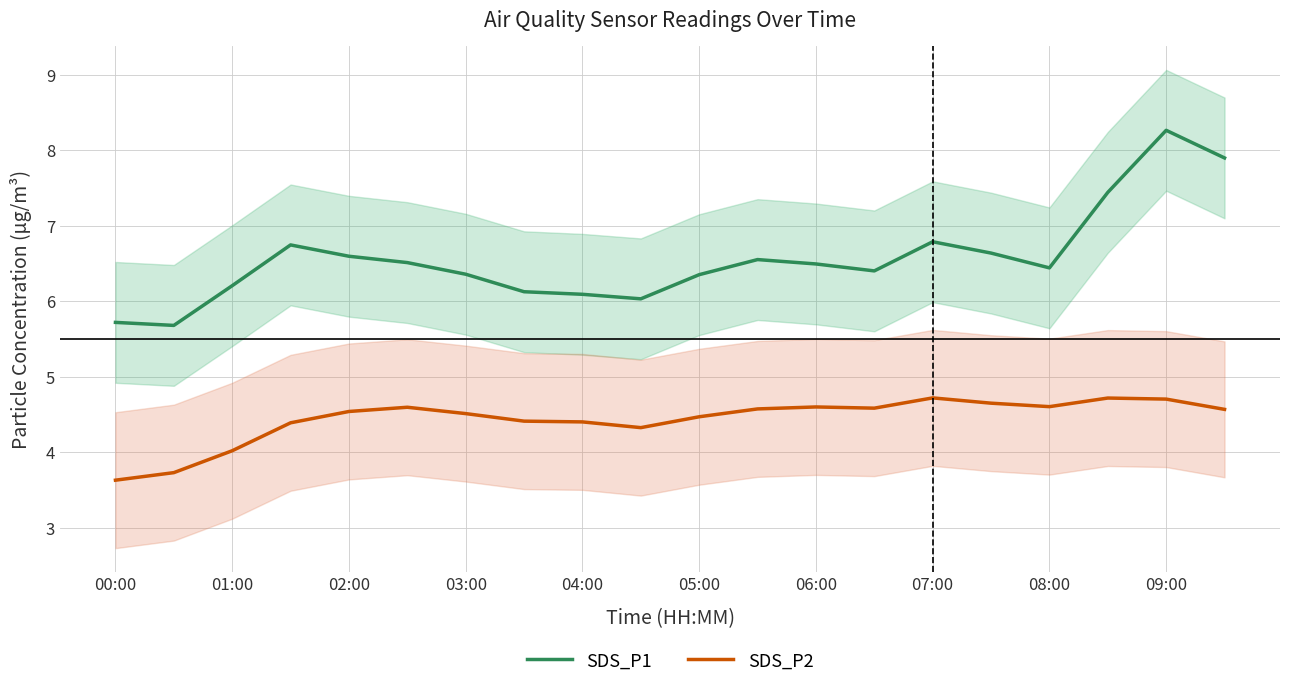

What is the lowest value of the SDS_P2 series?

3.6